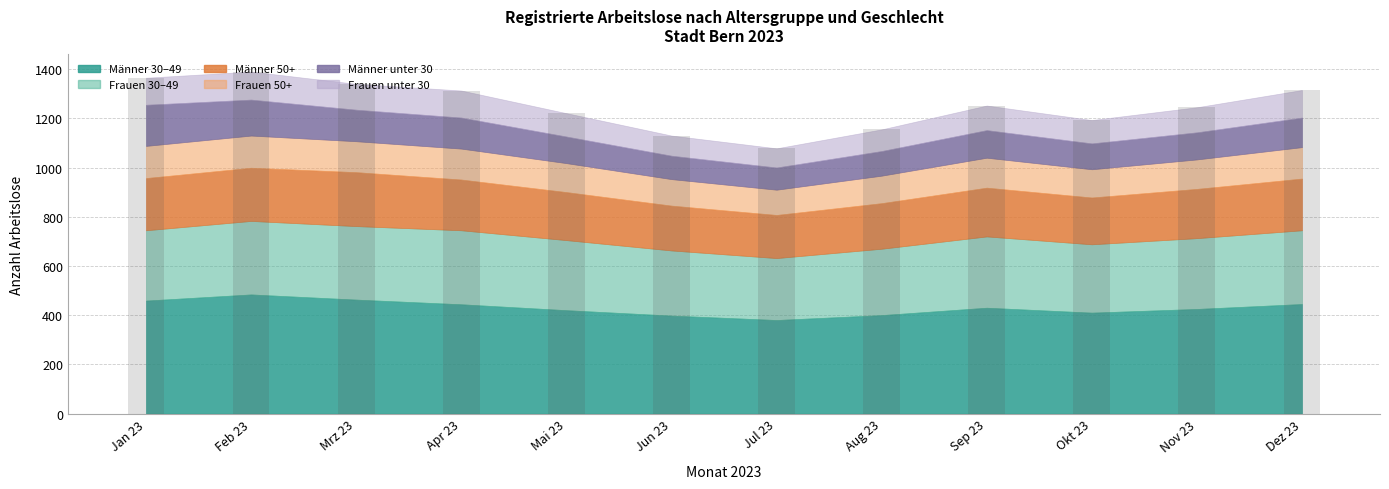

The value at Apr 23 is 1313. True or false?

True